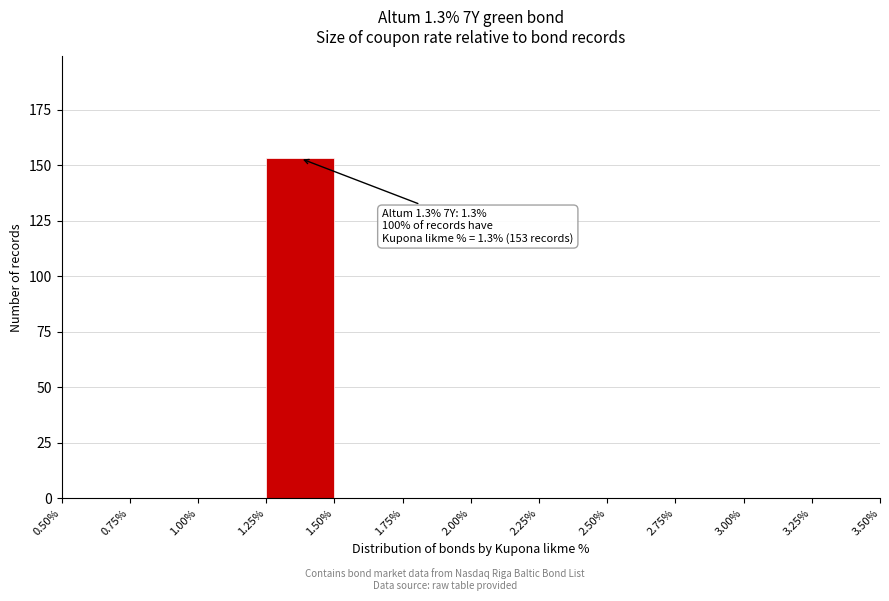

Over which range of the x-axis is the bar tallest?

1.25% to 1.50%